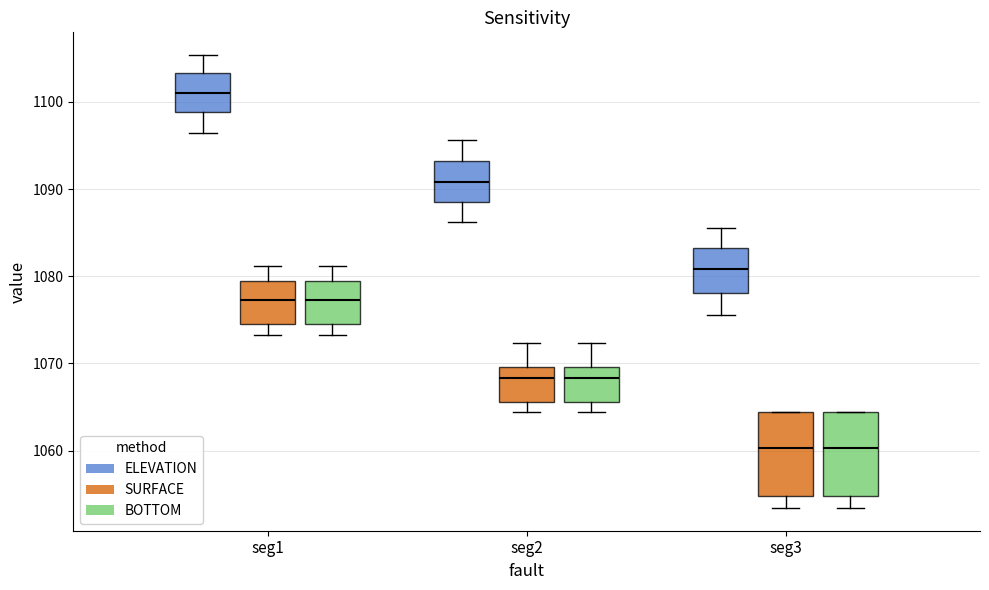

Reading left to right, read every box against the y-axis: the position of its median line, the range the box covers, and the ends of its whiskers. The values are not printed on the chart, so give them approximately, as read against the axis.

seg1 (ELEVATION): median 1101, box 1099 to 1103, whiskers 1096 to 1105
seg1 (SURFACE): median 1077, box 1074 to 1079, whiskers 1073 to 1081
seg1 (BOTTOM): median 1077, box 1074 to 1079, whiskers 1073 to 1081
seg2 (ELEVATION): median 1091, box 1088 to 1093, whiskers 1086 to 1096
seg2 (SURFACE): median 1068, box 1066 to 1070, whiskers 1064 to 1072
seg2 (BOTTOM): median 1068, box 1066 to 1070, whiskers 1064 to 1072
seg3 (ELEVATION): median 1081, box 1078 to 1083, whiskers 1076 to 1086
seg3 (SURFACE): median 1060, box 1055 to 1064, whiskers 1053 to 1064
seg3 (BOTTOM): median 1060, box 1055 to 1064, whiskers 1053 to 1064